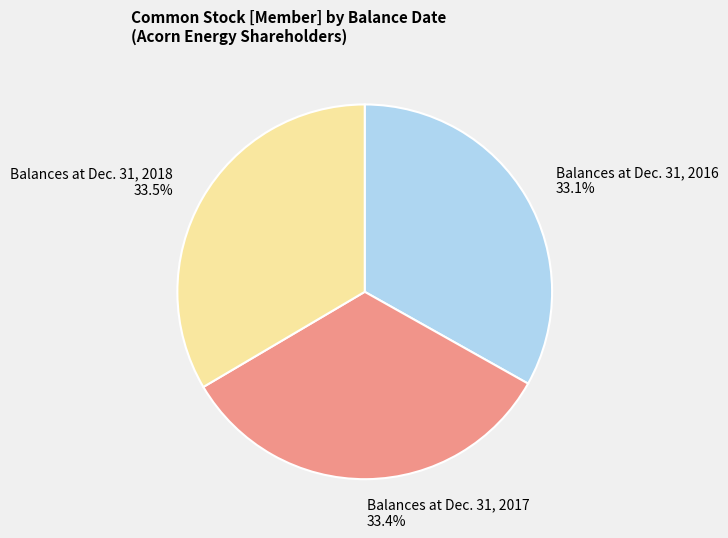

Is Balances at Dec. 31, 2018 the majority of the pie?

No